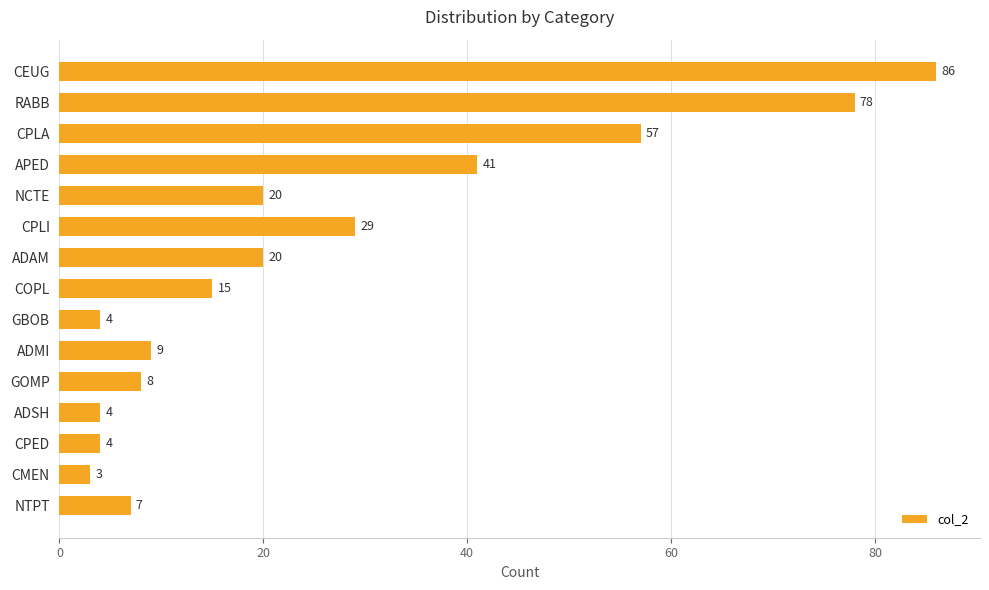

What is the value of the 13th bar from the top?

4